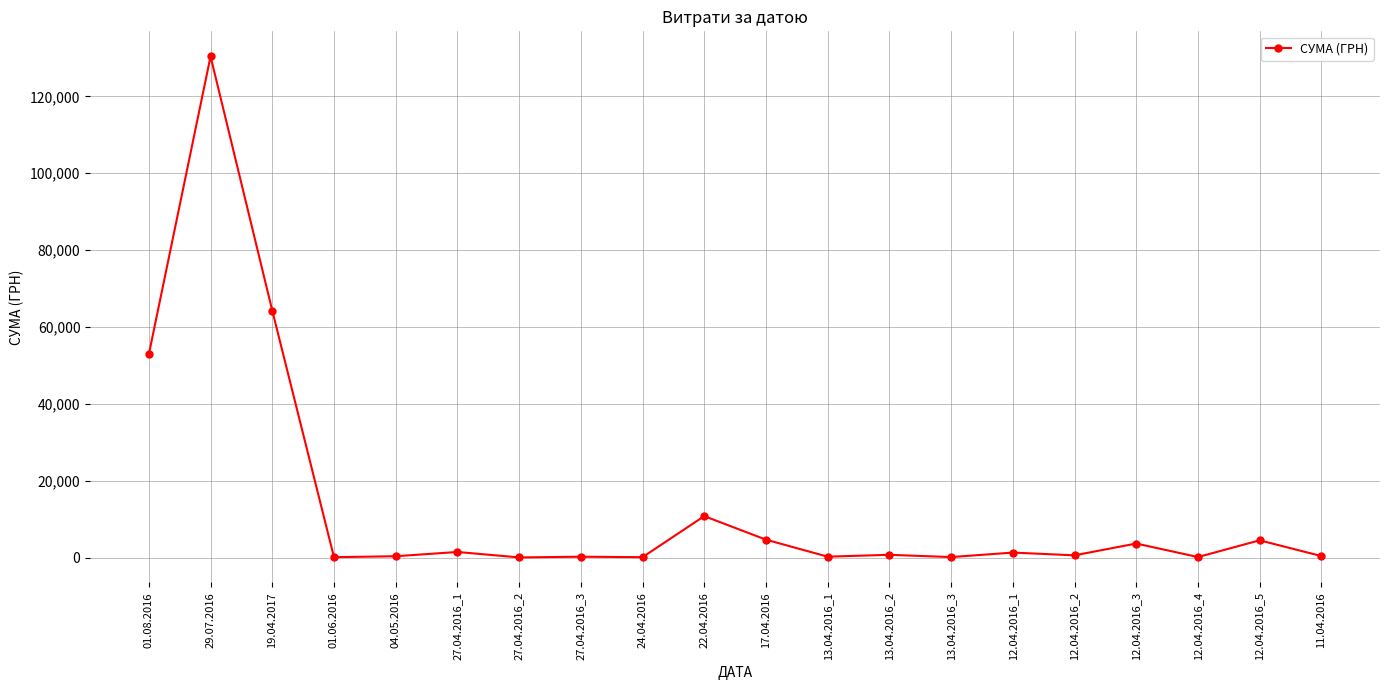

Which has a higher value, 27.04.2016_2 or 12.04.2016_5?

12.04.2016_5